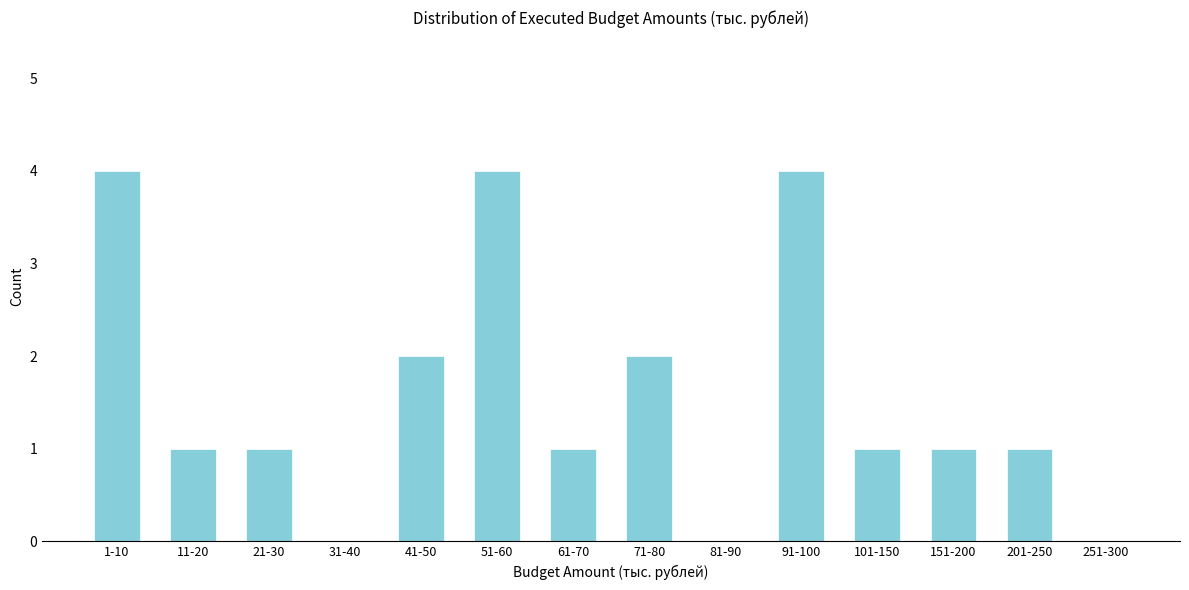

Reading left to right, list all the values displayed in this chart.

1-10=4	11-20=1	21-30=1	31-40=0	41-50=2	51-60=4	61-70=1	71-80=2	81-90=0	91-100=4	101-150=1	151-200=1	201-250=1	251-300=0